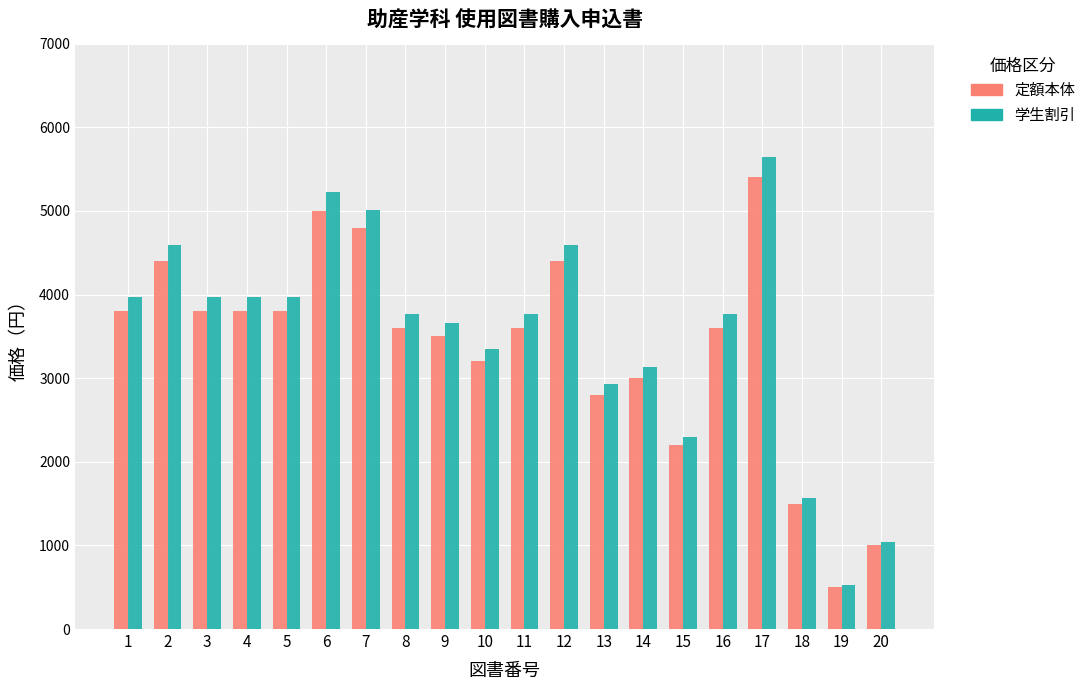

At which label does 定額本体 reach its peak?

17